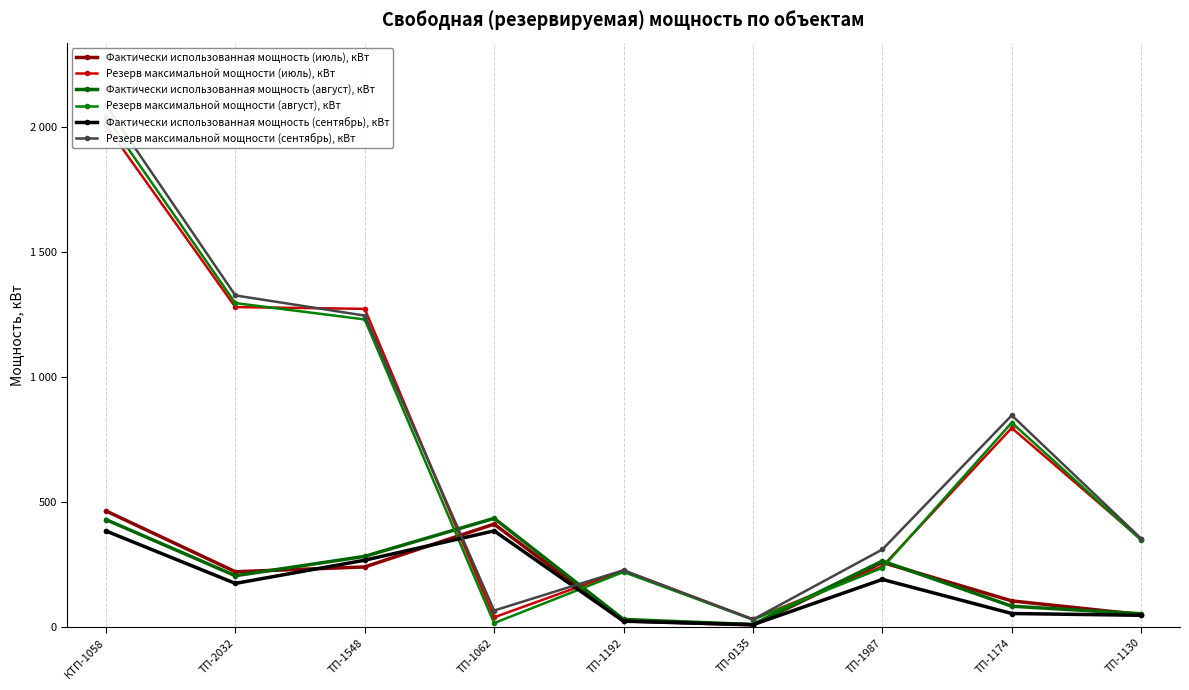

What is the label of the 1st point from the left?

КТП-1058